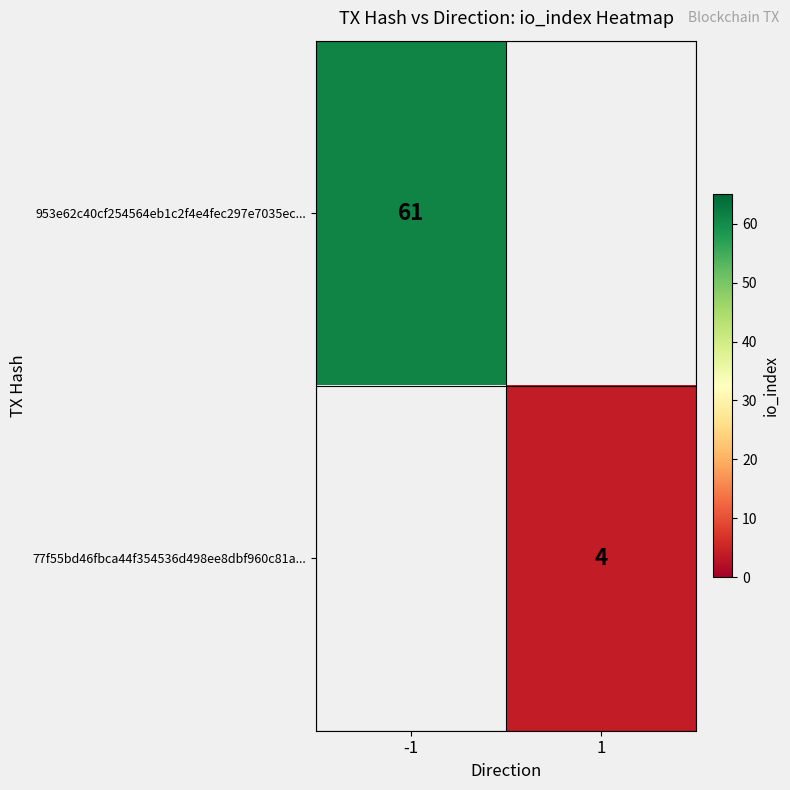

Is it true that 953e62c40cf254564eb1c2f4e4fec297e7035ec... equals 61 at -1?

True